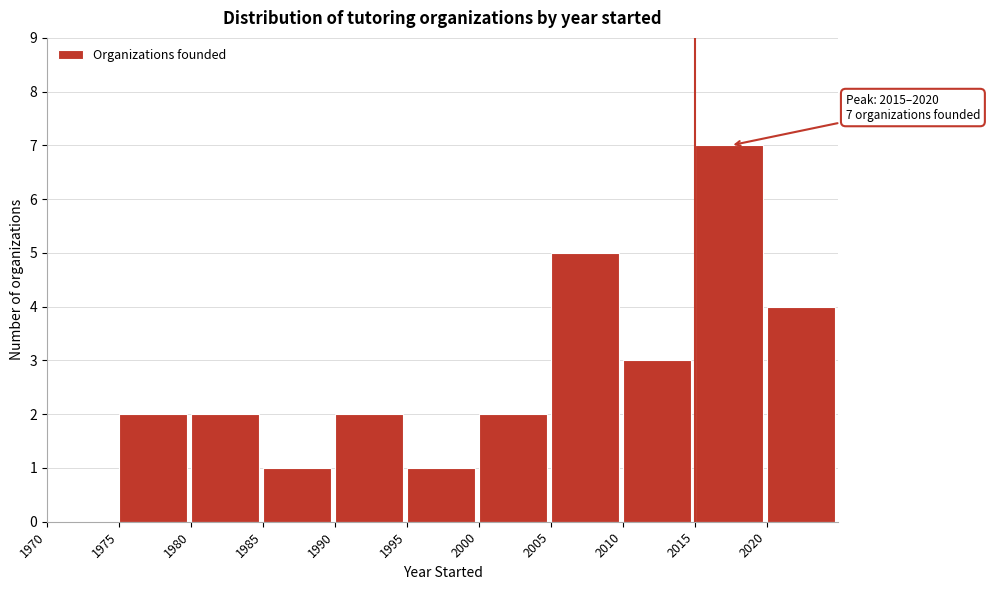

Over which range of the x-axis is the bar tallest?

2015 to 2020